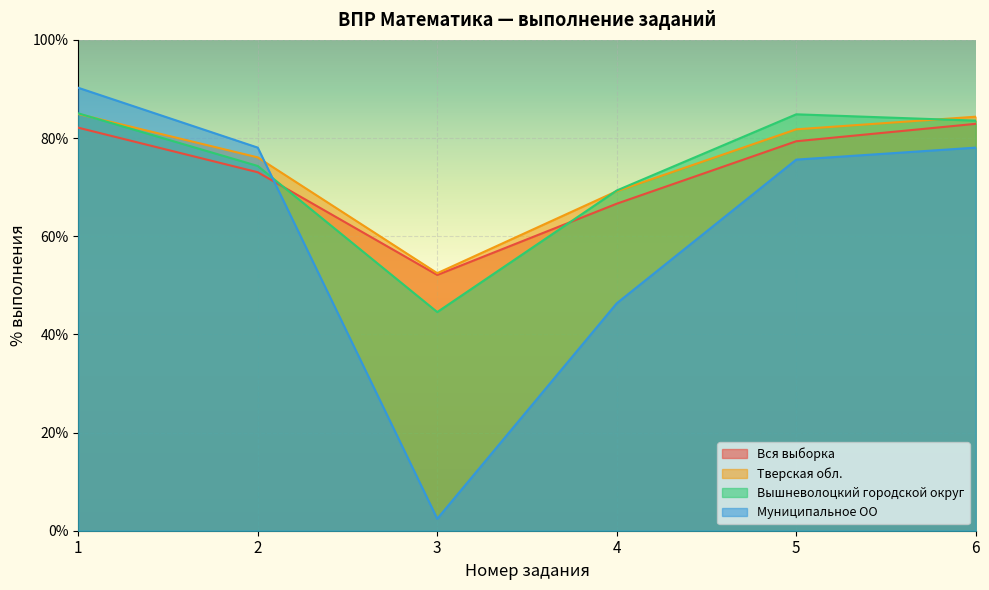

After their last crossing, which series has the higher values: Вся выборка or Муниципальное ОО?

Вся выборка